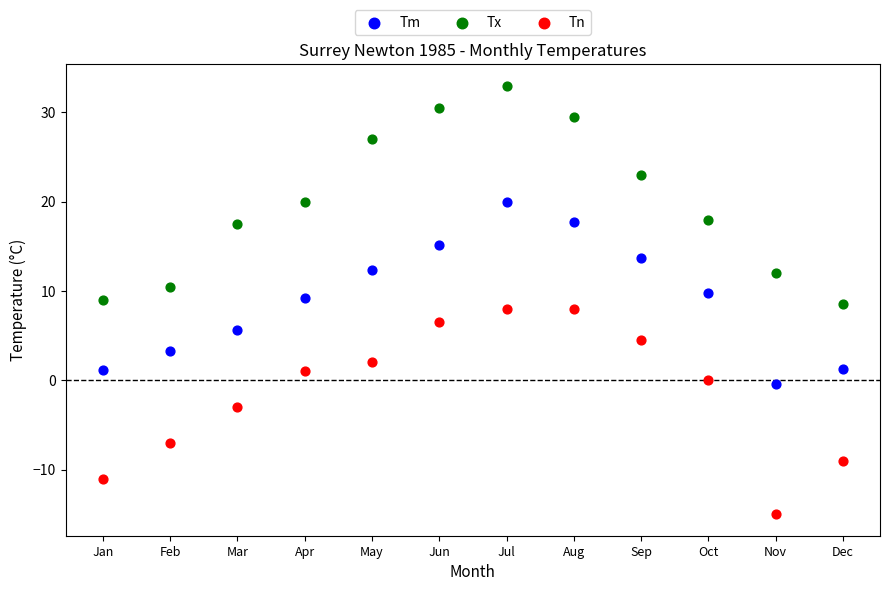

Across all data points, what is the range of X values (max minus min)?

11.0